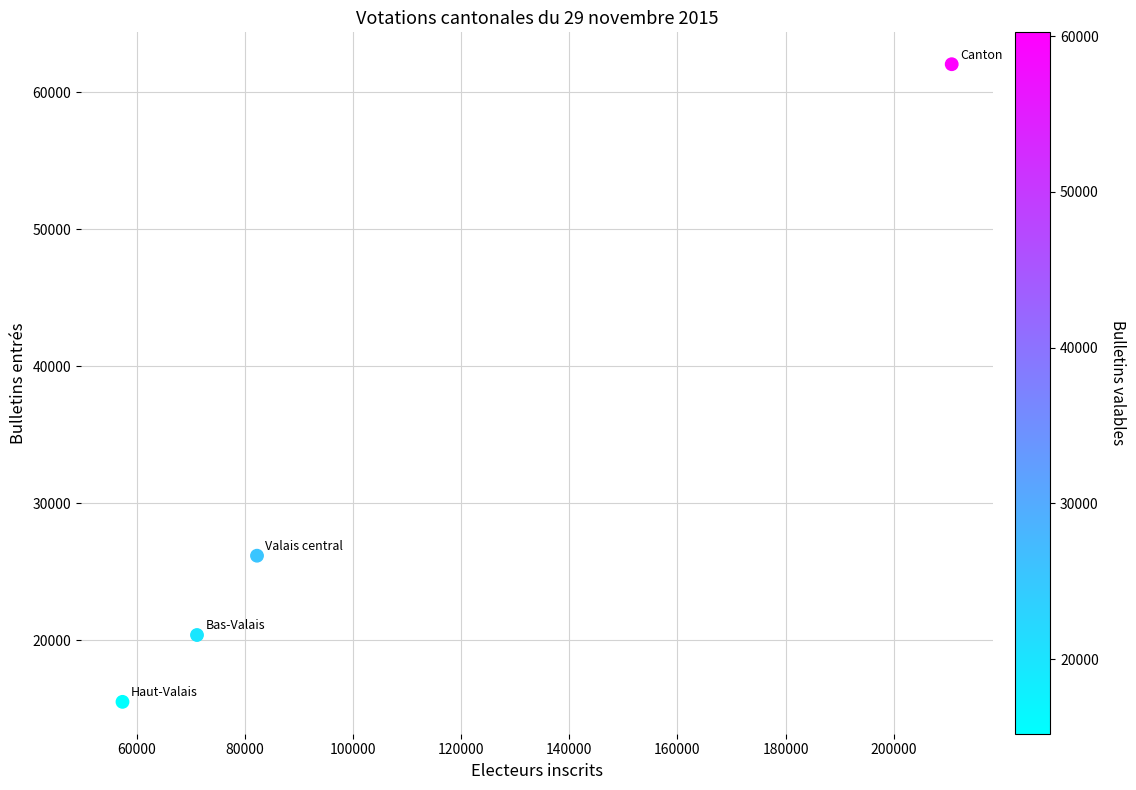

What is the range of X values (max minus min)?

153375